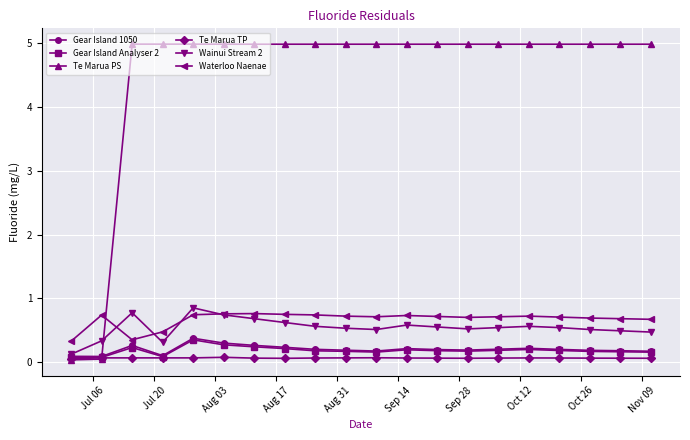

Which series has the widest spread of values?

Te Marua PS